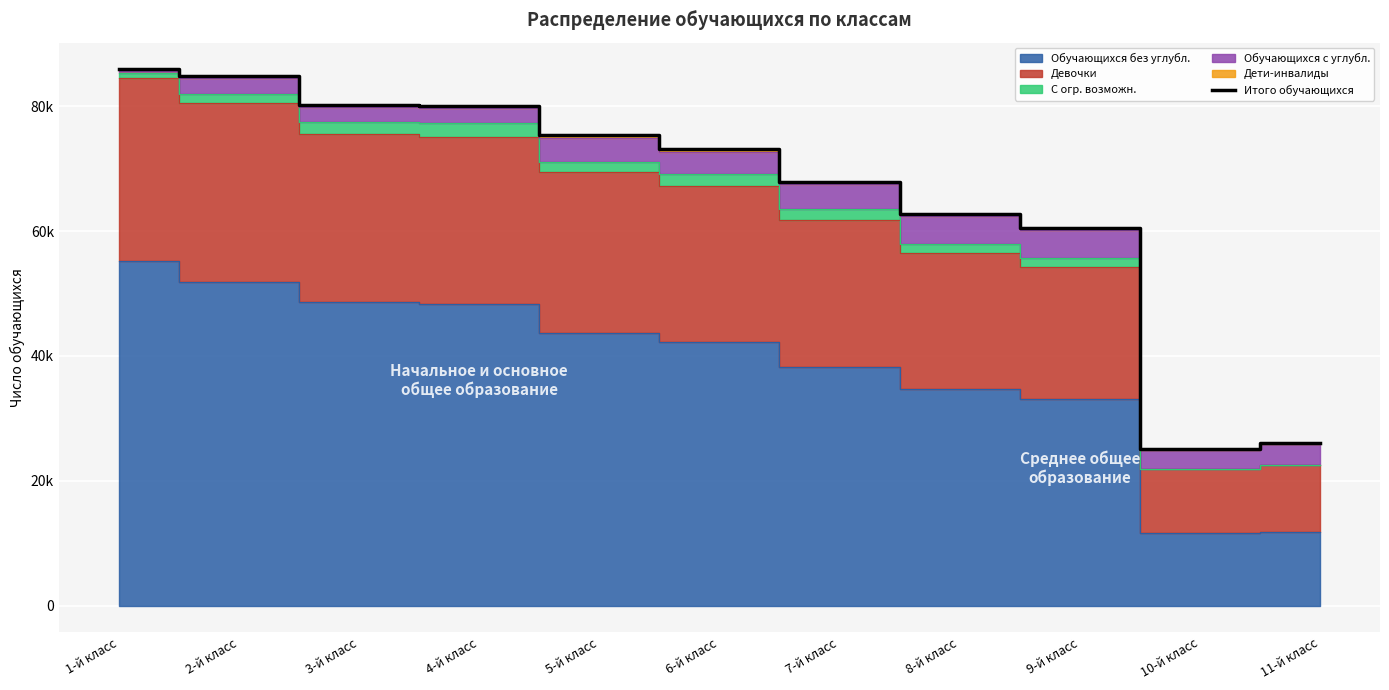

At which label does the data first exceed 73136?

1-й класс